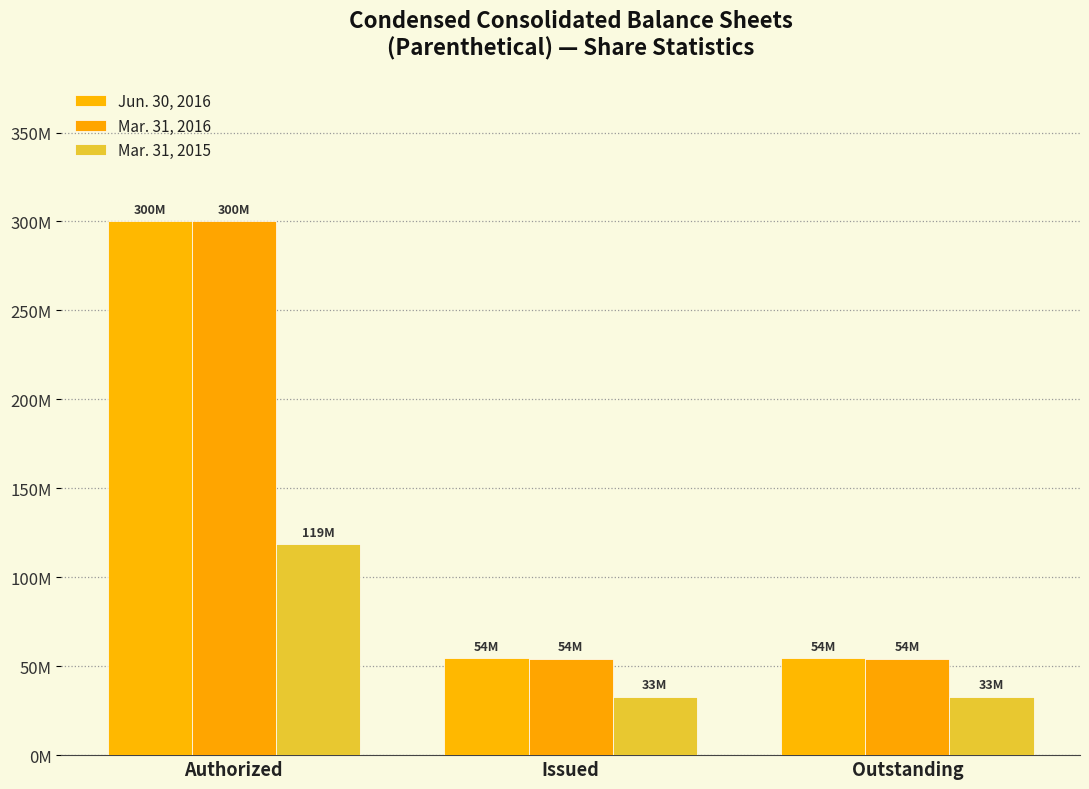

At which category is the sum across all series the highest?

Authorized